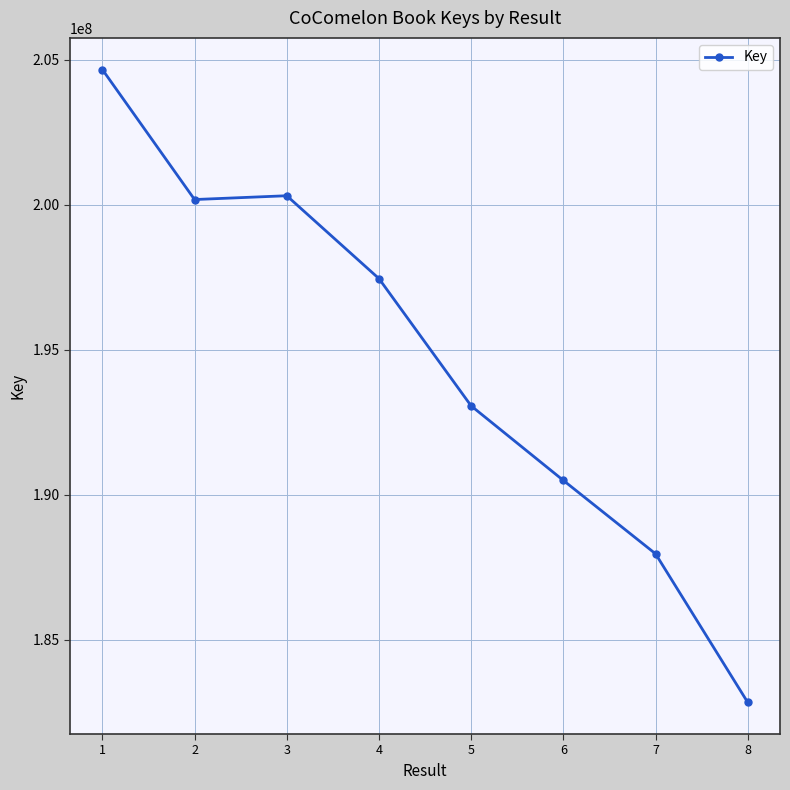

At which category does the data reach its first local peak?

3